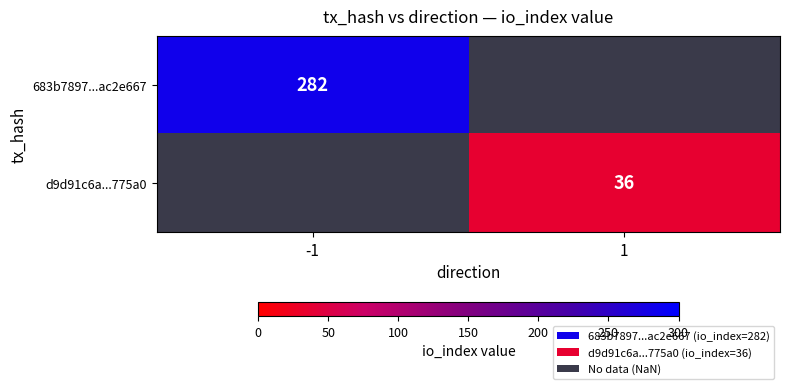

The 683b7897...ac2e667 series shows 282 at -1. True or false?

True